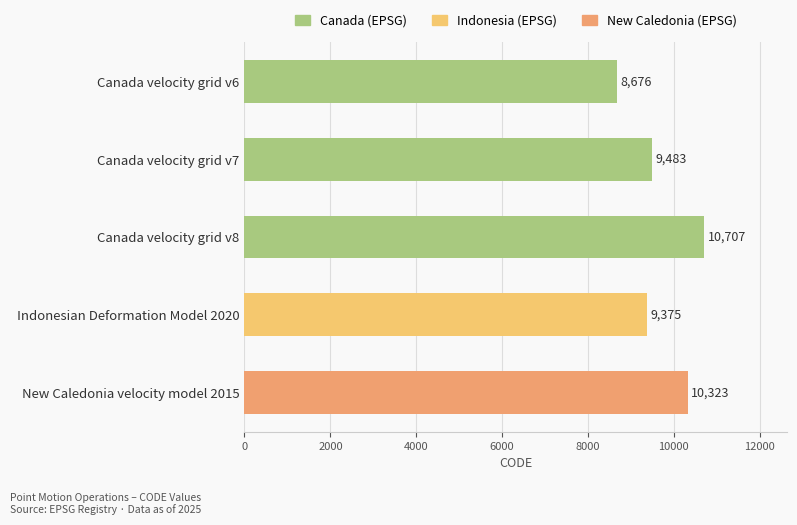

What position from the bottom is Canada velocity grid v7?

4